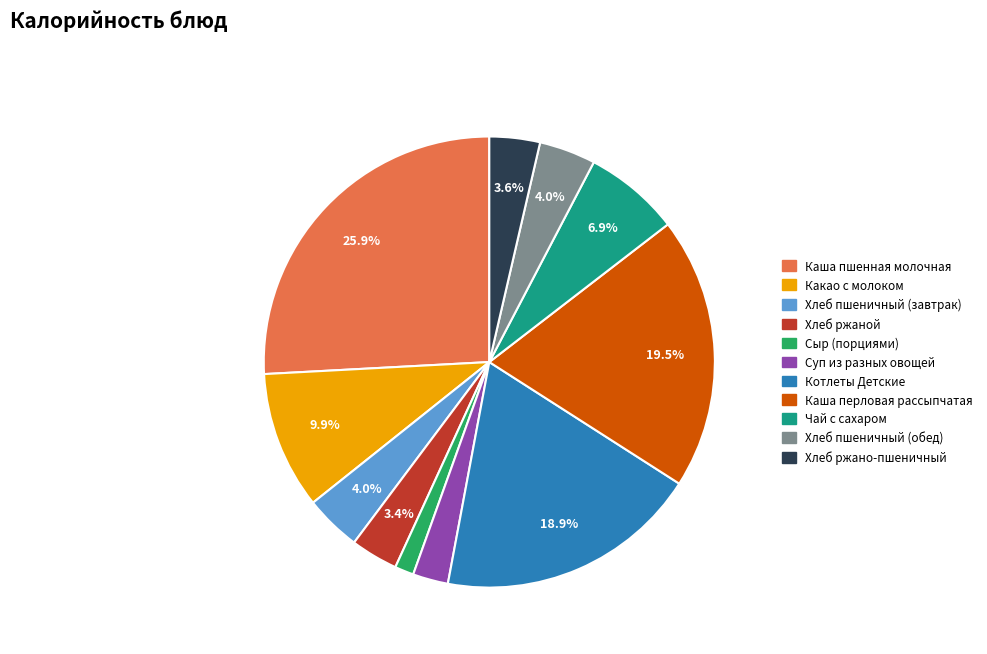

Which has a higher value, Какао с молоком or Каша пшенная молочная?

Каша пшенная молочная